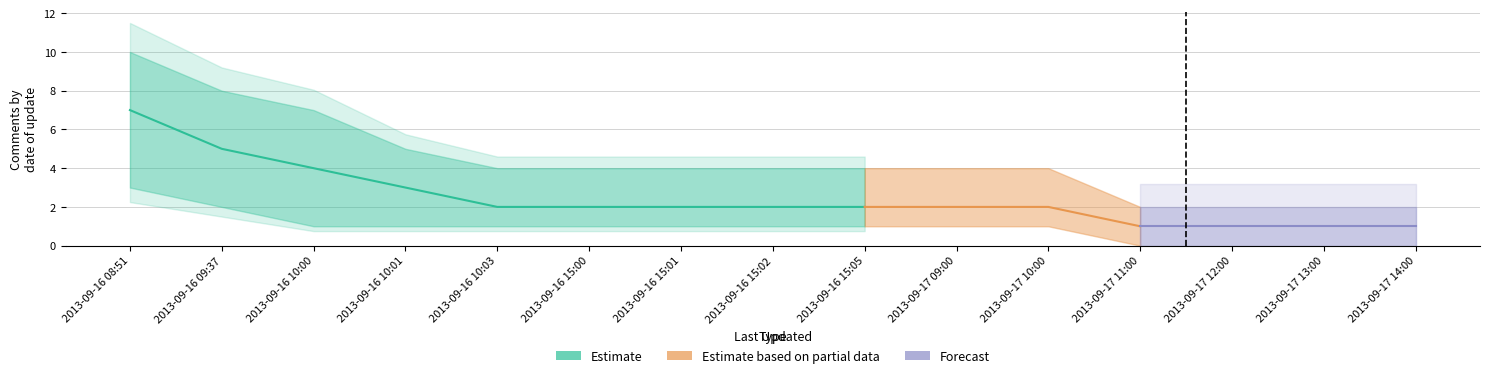

At which label is Count closest to 4?

2013-09-16 10:00